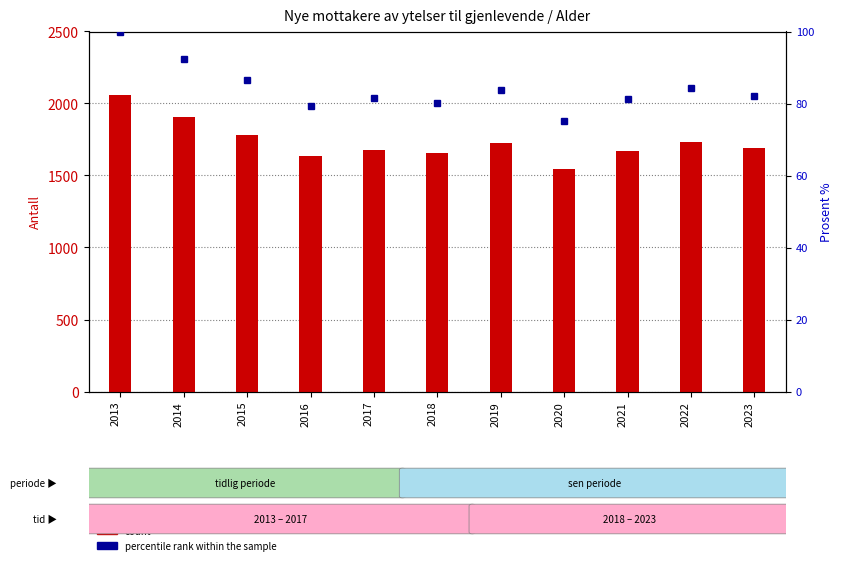

Which category has the highest value in the percentile rank within the sample series?

2013